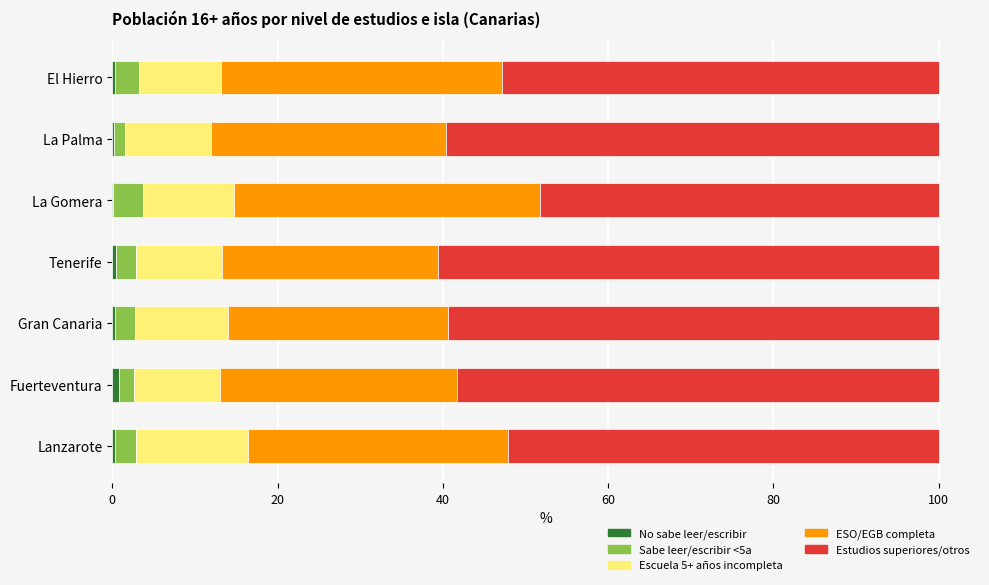

Count the number of data series in this chart.

5